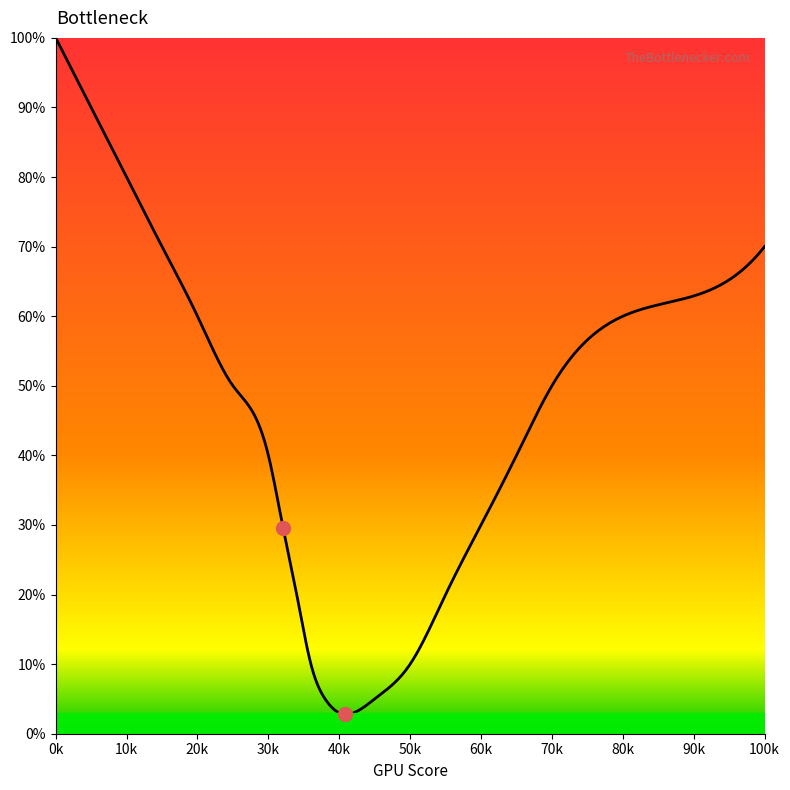

Does the chart have visible grid lines?

No